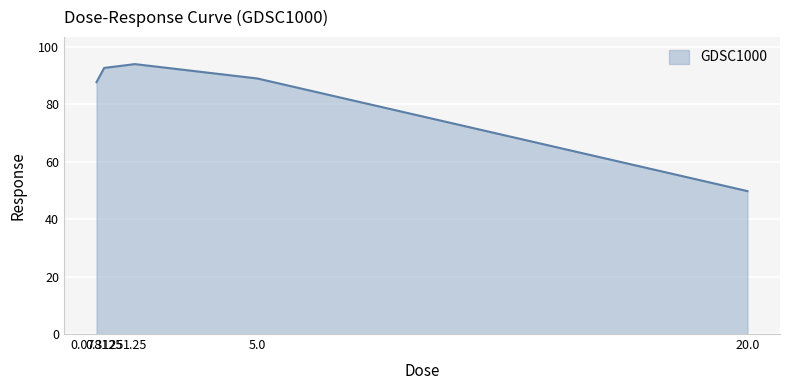

What is the smallest value displayed?

49.7